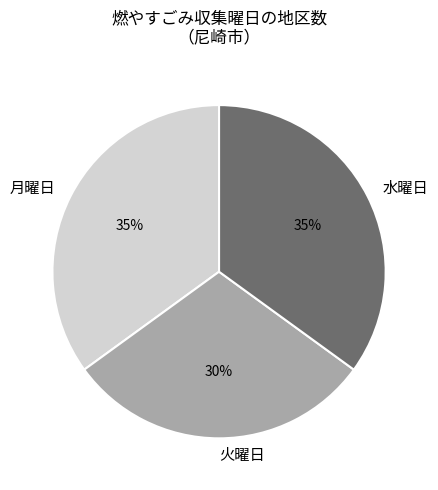

Which category has the smallest portion of the pie?

火曜日